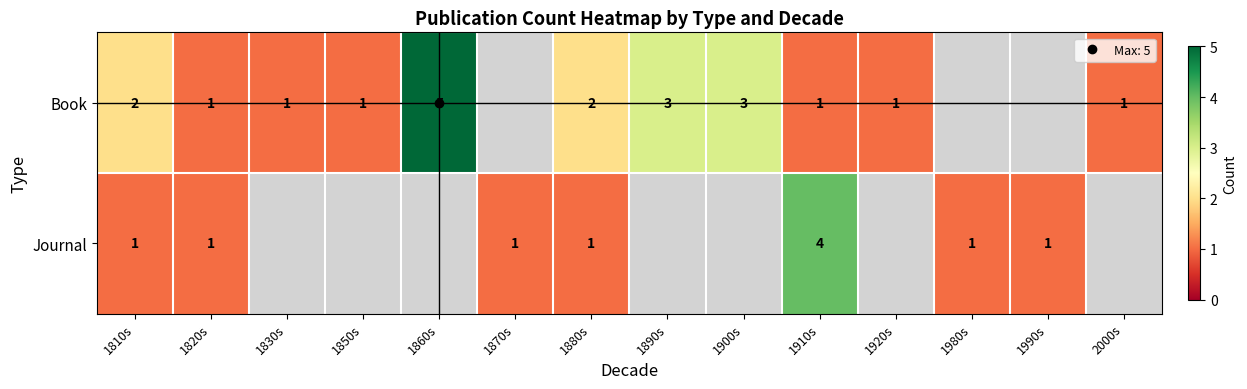

The value of Journal at 1980s is 1.5. True or false?

False